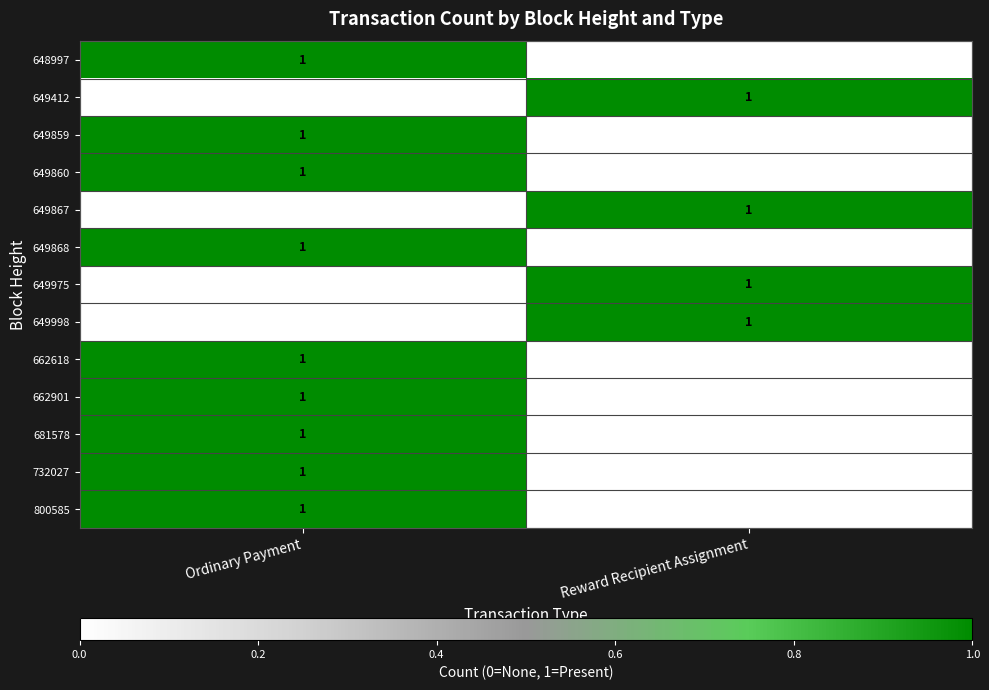

What is the difference between the maximum and minimum values in the 732027 series?

1